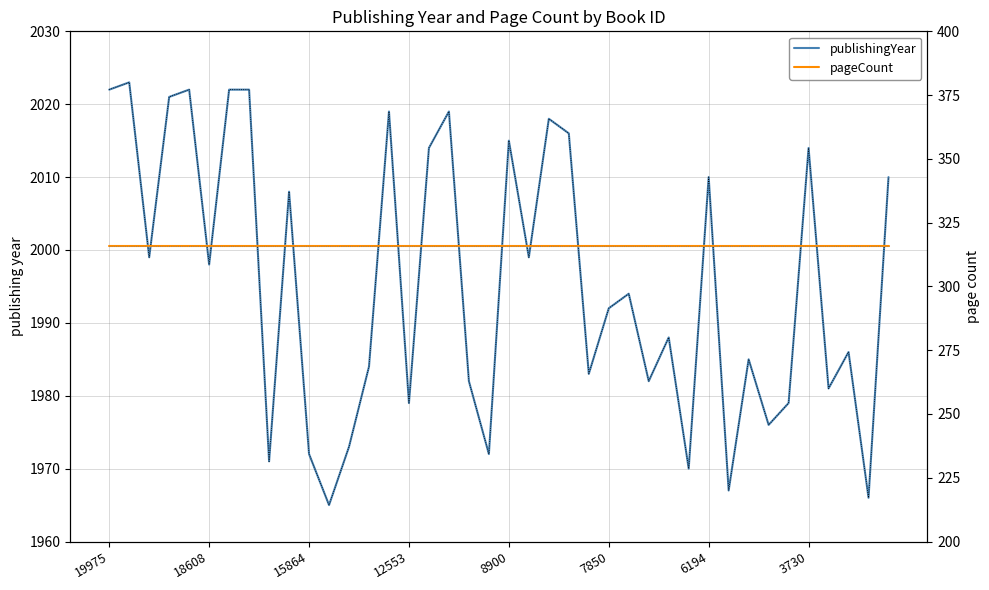

What is the total value across all series at 18?

2298